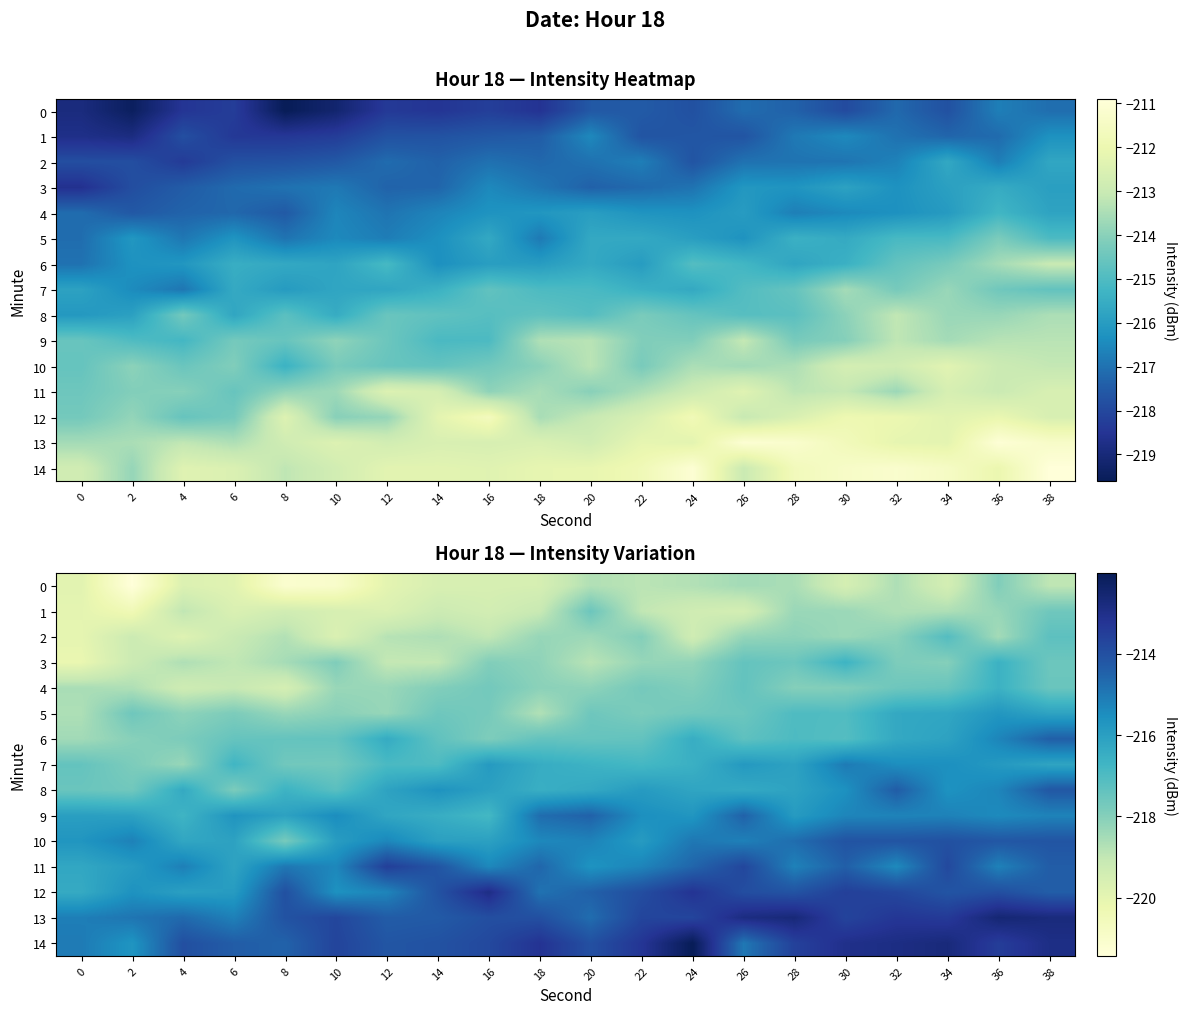

The 4 series shows -302.2 at 4. True or false?

False